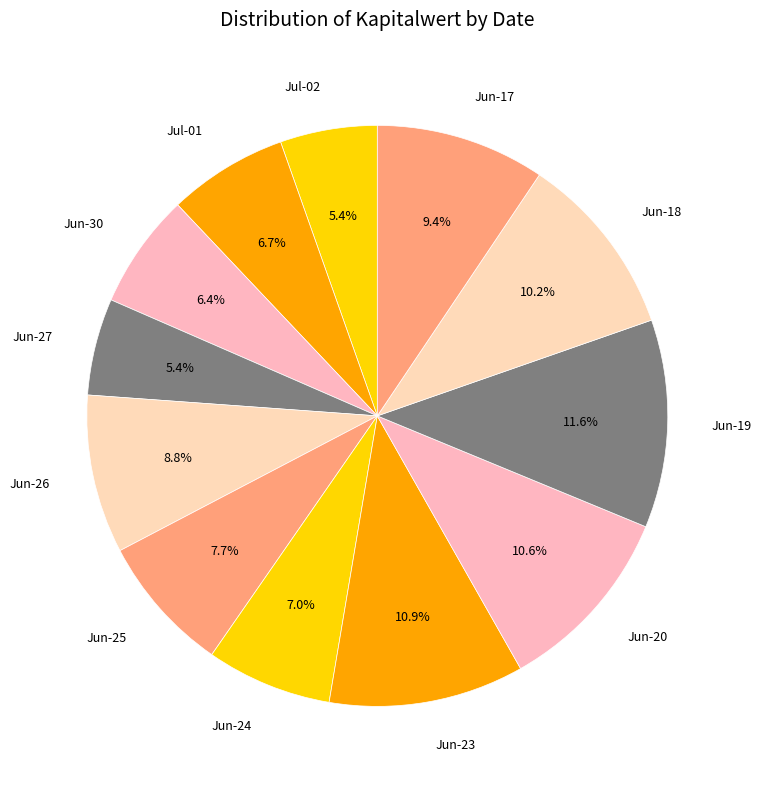

How many slices are in this pie chart?

12